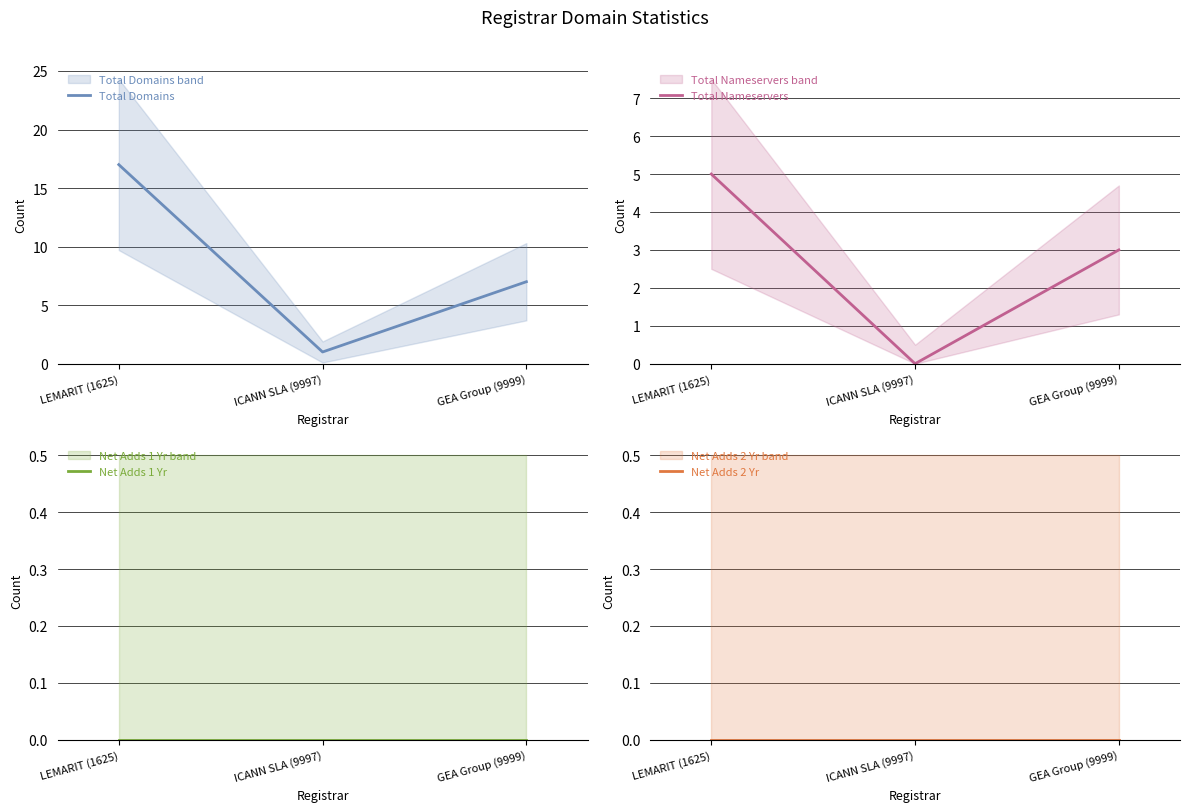

Which series changed the most between ICANN SLA (9997) and GEA Group (9999)?

Total Domains